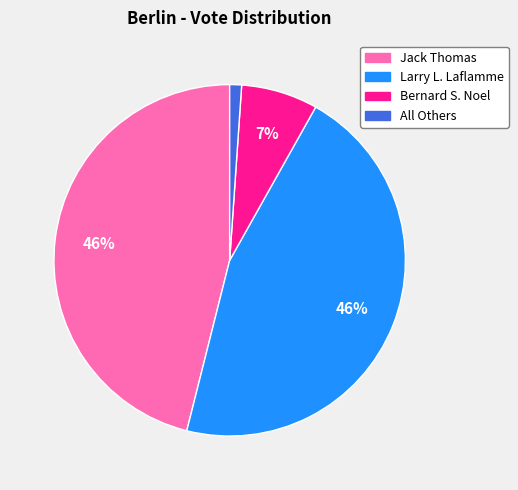

To the nearest percent, what is the average slice percentage?

25%